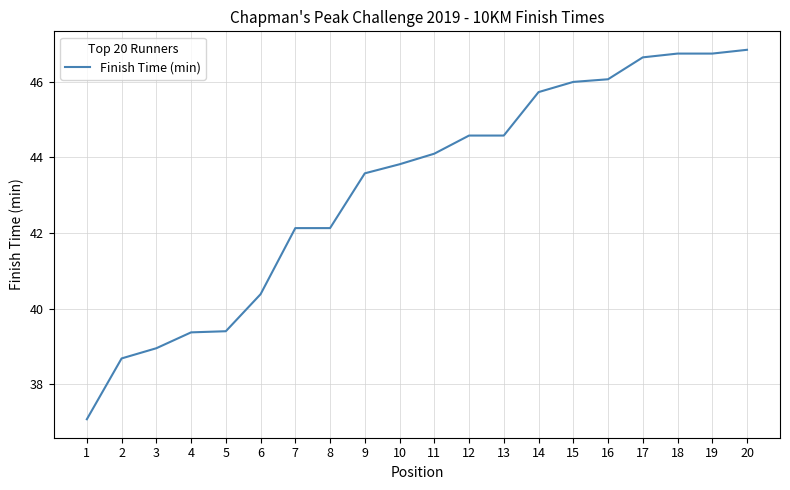

What is the sum of all values?

863.6